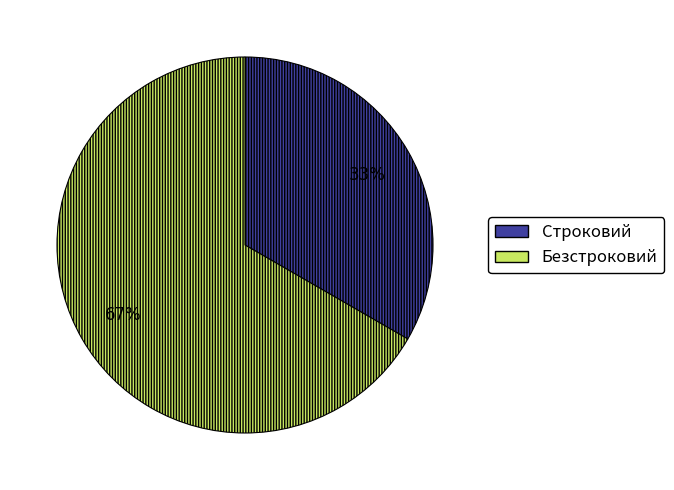

Which has a higher value, Строковий or Безстроковий?

Безстроковий